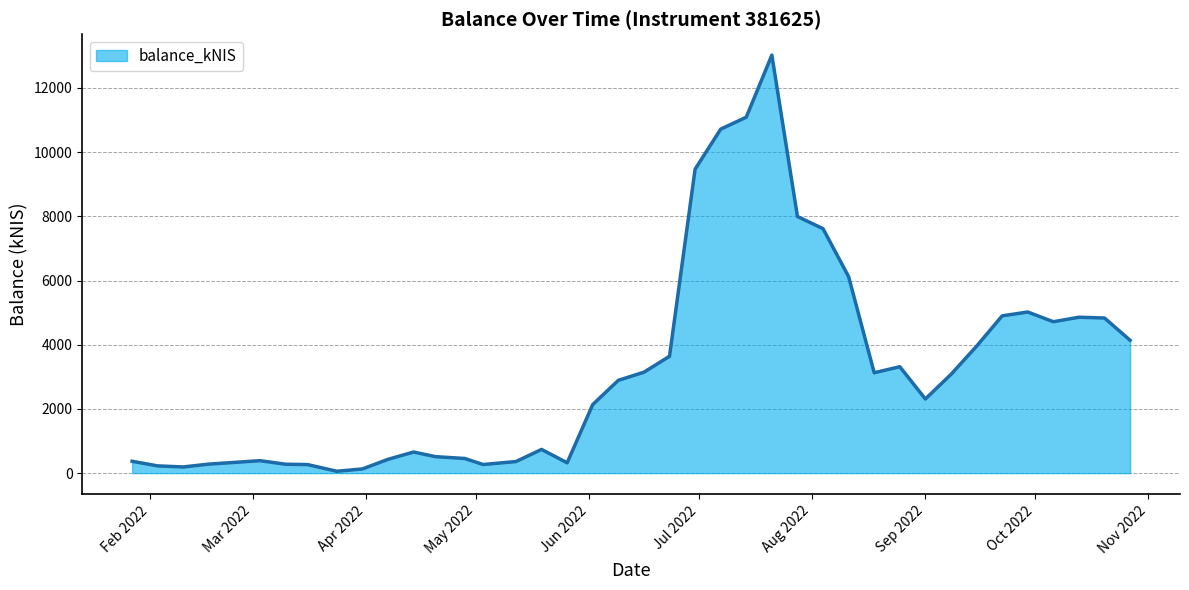

What is the greatest value displayed?

13021.9